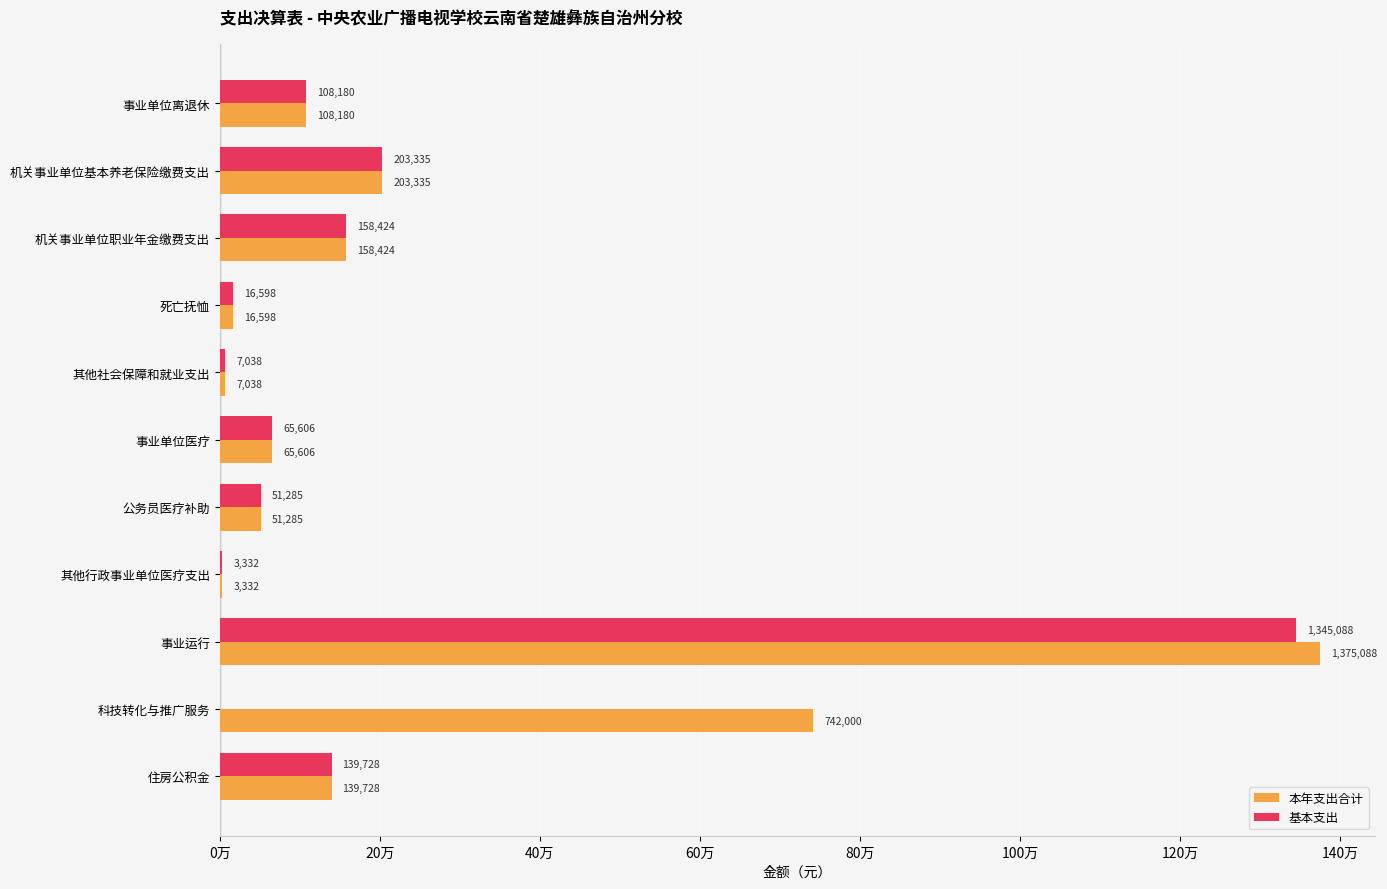

Are the bars grouped side by side (vs. stacked)?

Yes